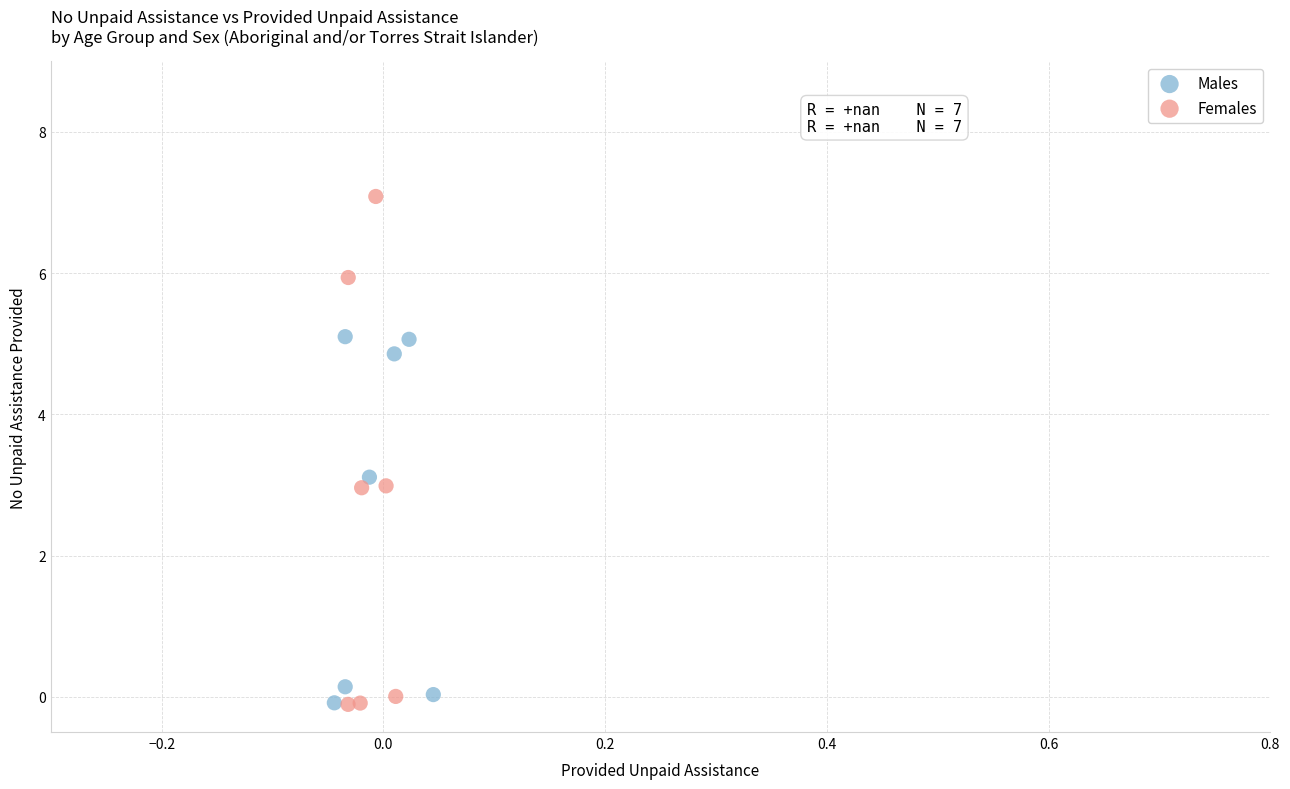

Which series contains the highest Y value?

Females